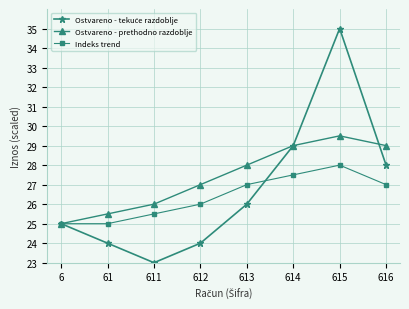

What is the sum of the Indeks trend values at 614 and 61?

52.5